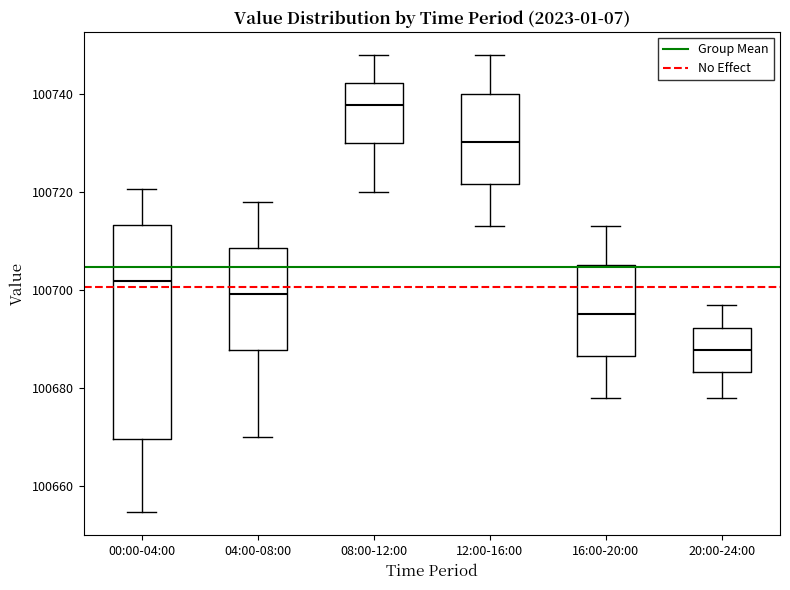

Reading left to right, transcribe this box plot: for each box, give where its median line is, the range the box spans, and where its two whiskers end, as read against the y-axis. The values are not printed on the chart, so give them approximately, as read against the axis.

00:00-04:00: median 100702, box 100670 to 100714, whiskers 100654 to 100720
04:00-08:00: median 100700, box 100688 to 100708, whiskers 100670 to 100718
08:00-12:00: median 100738, box 100730 to 100742, whiskers 100720 to 100748
12:00-16:00: median 100730, box 100722 to 100740, whiskers 100714 to 100748
16:00-20:00: median 100696, box 100686 to 100706, whiskers 100678 to 100714
20:00-24:00: median 100688, box 100684 to 100692, whiskers 100678 to 100698